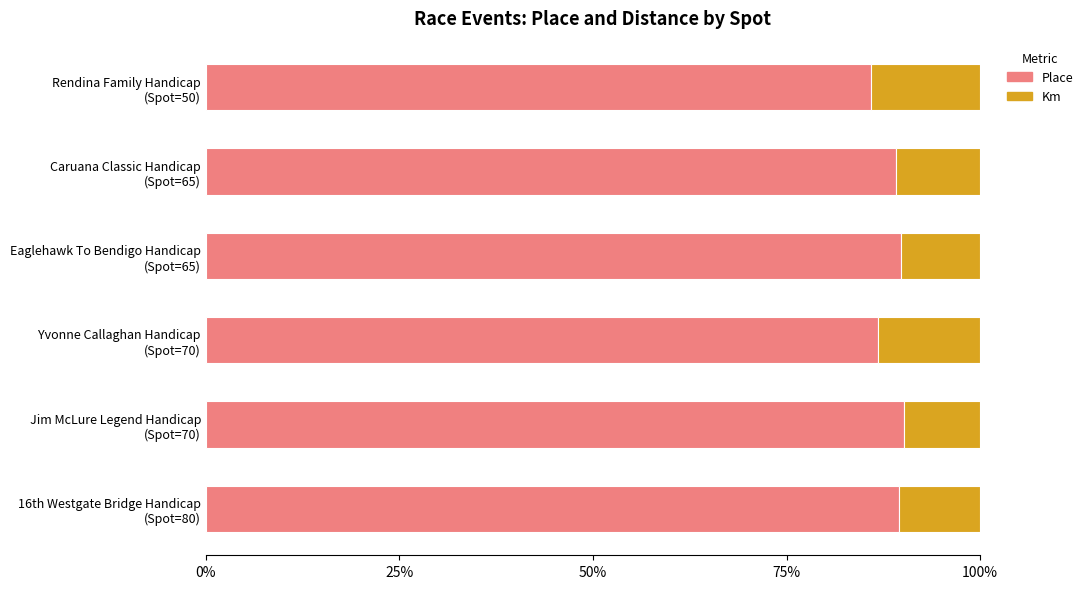

What is the lowest value of the Place series?

86.0